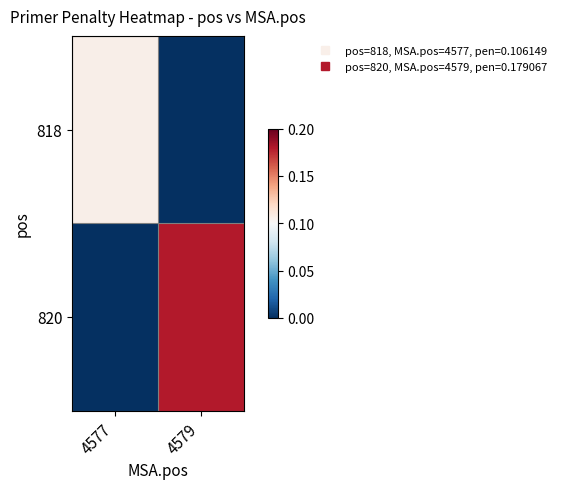

Reading left to right, transcribe all the data shown in this chart.

818: 4577=0.1	4579=0.0
820: 4577=0.0	4579=0.2